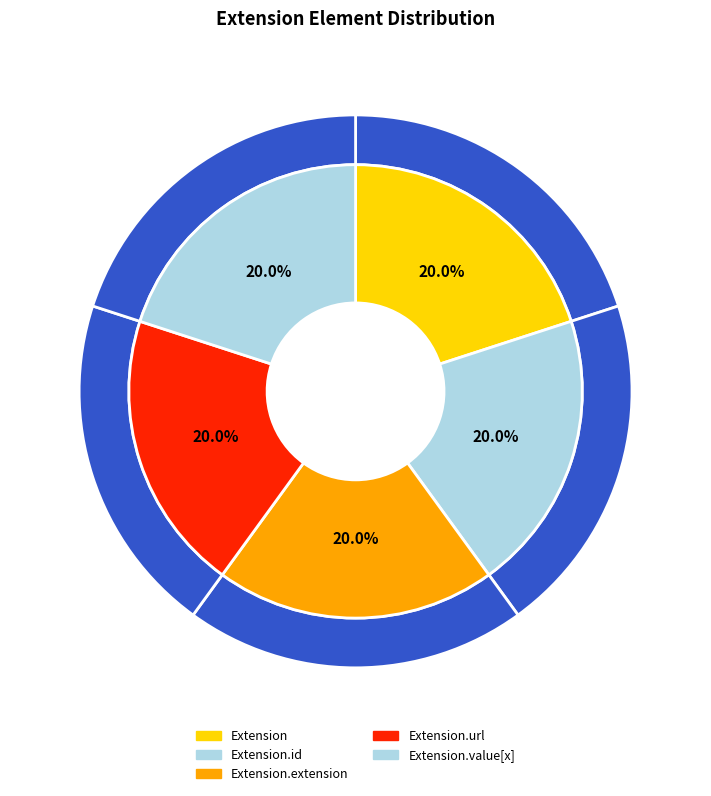

How many slices are in this pie chart?

5